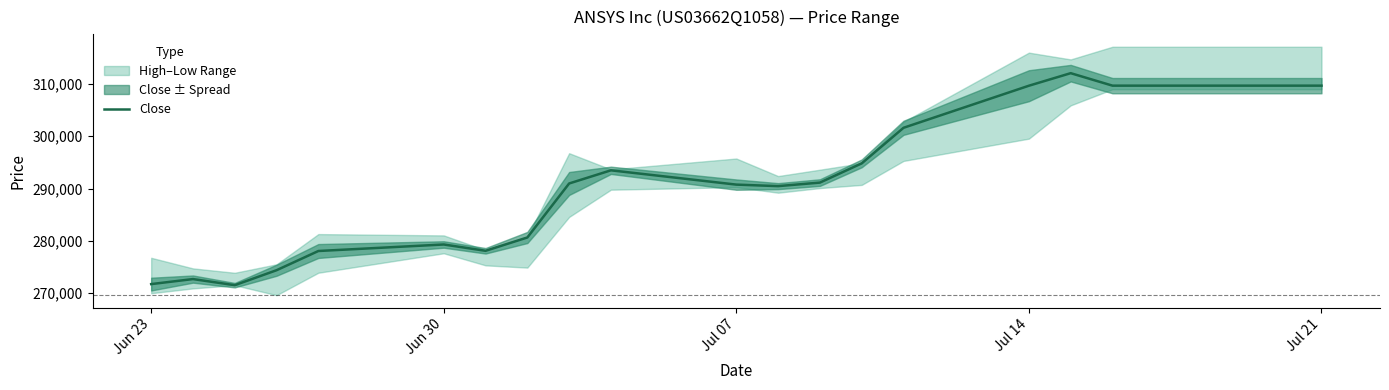

What is the minimum value for Close?

271520